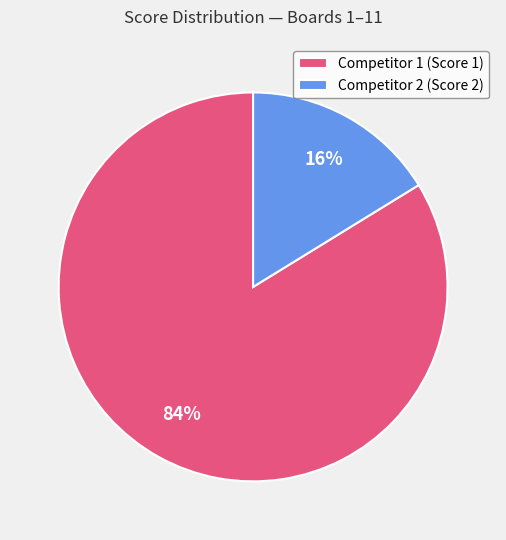

Which slice is the smallest?

Competitor 2 (Score 2)